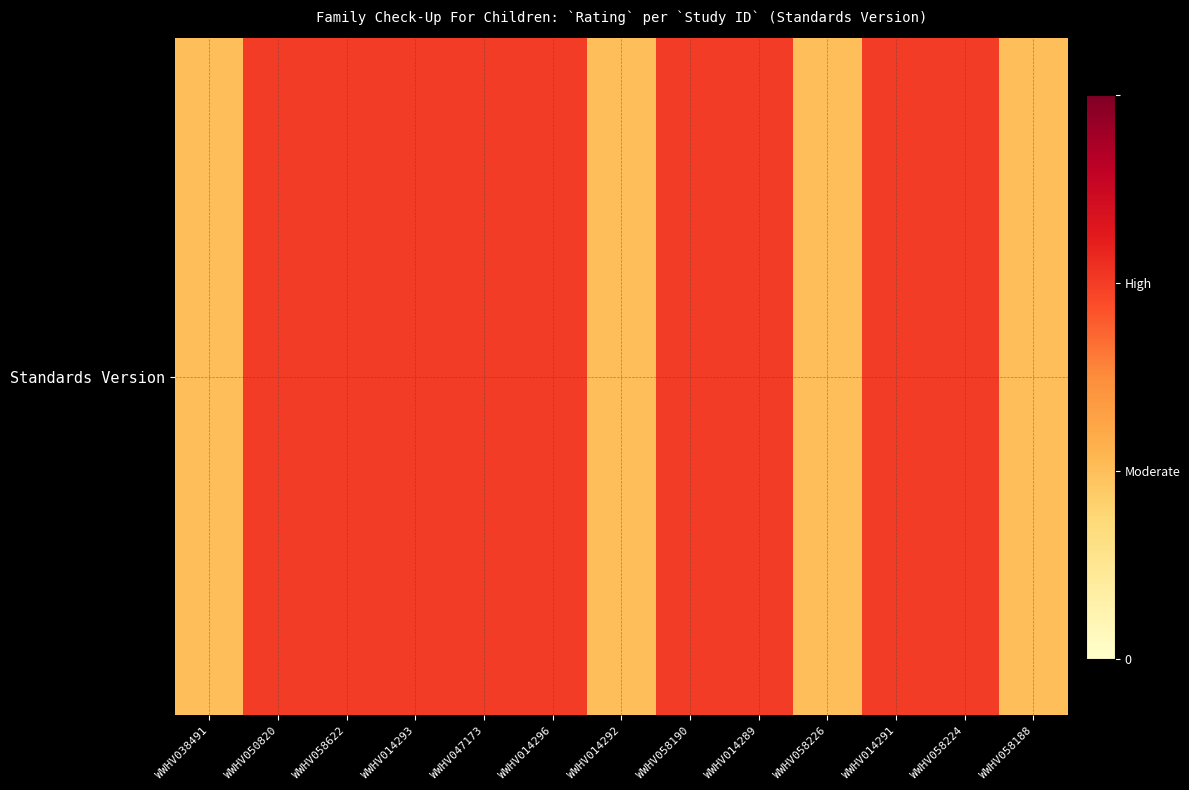

At which category does the chart reach its peak across all series?

WWHV050820